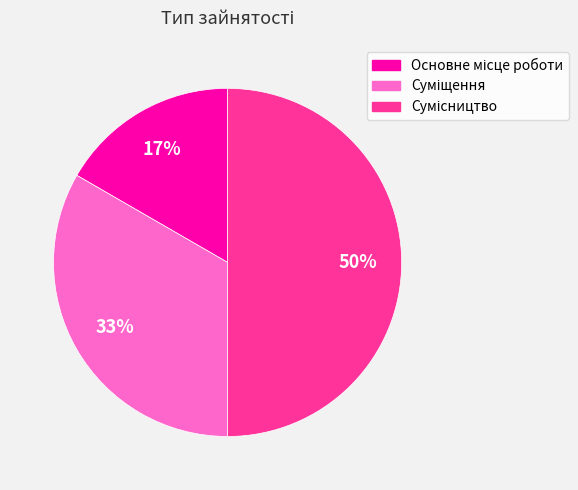

To the nearest percent, what is the difference between the largest and smallest slice percentages?

33%